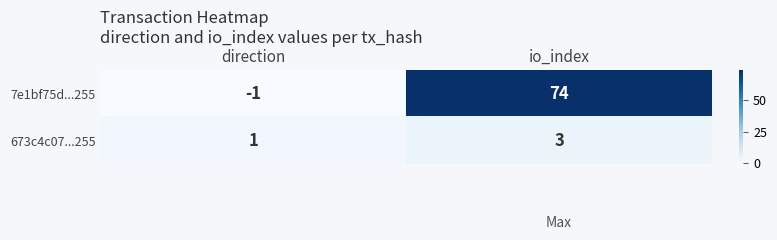

What is the sum of all 673c4c07...255 values?

4